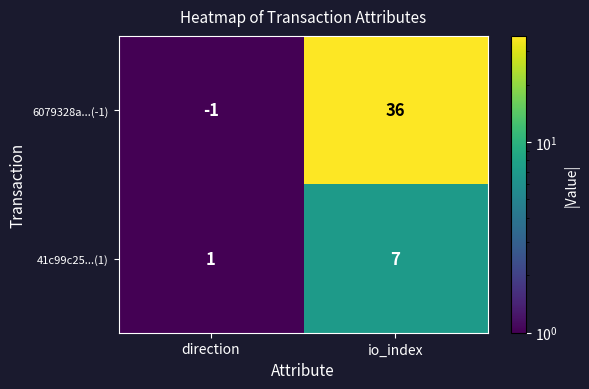

Which series has the largest total across all categories?

6079328a...(-1)